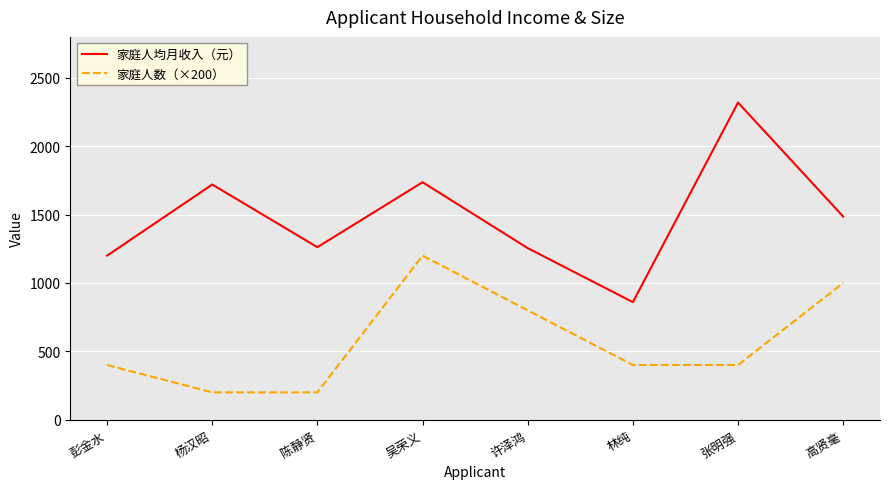

List the series in order of their peak value, lowest first.

家庭人数（×200）, 家庭人均月收入（元）